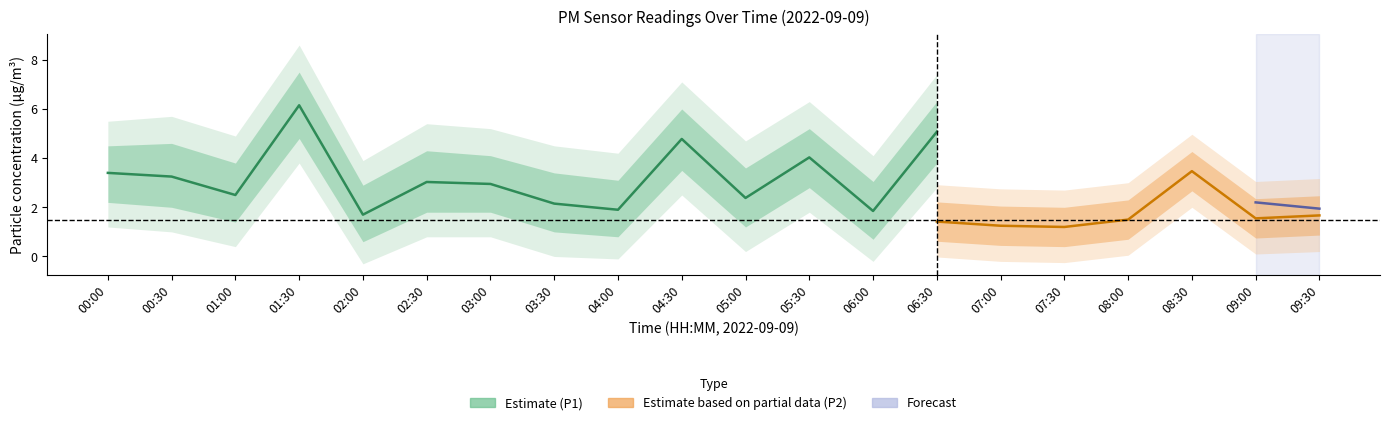

Is it true that P1 equals 3.4 at 00:00?

True